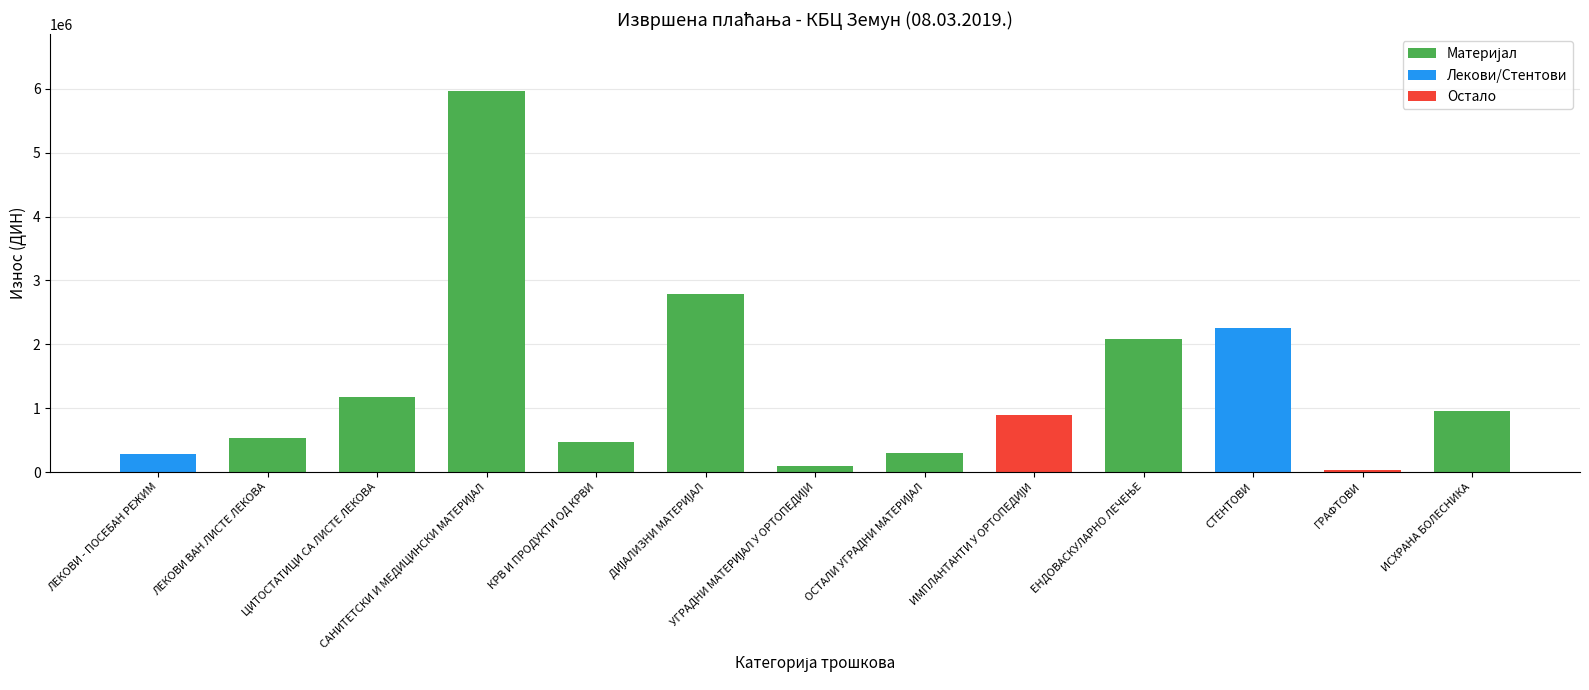

How many values are below 895840?

6